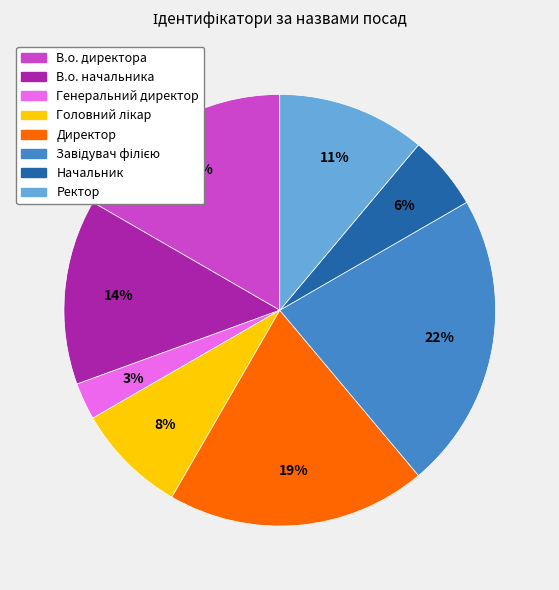

How many segments does this pie chart have?

8